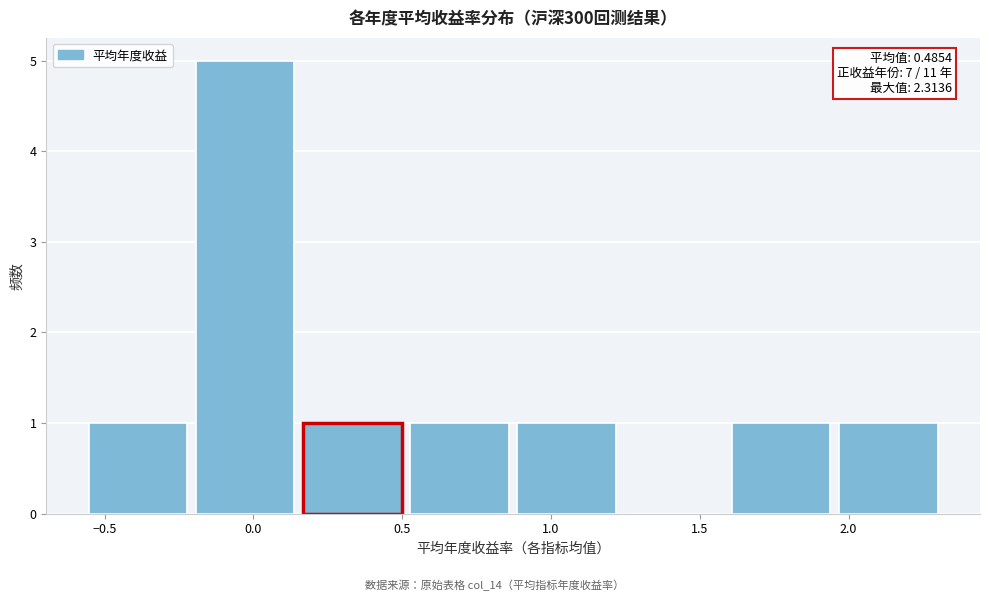

Over which range of the x-axis is the bar tallest?

-0.20 to 0.15